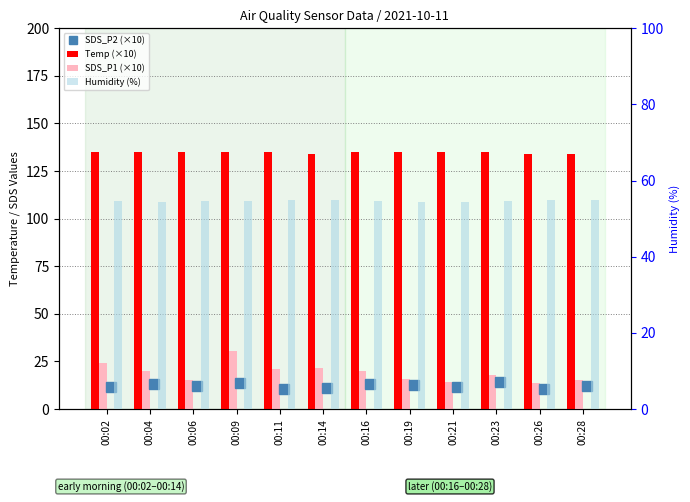

Does the chart contain stacked bars?

No